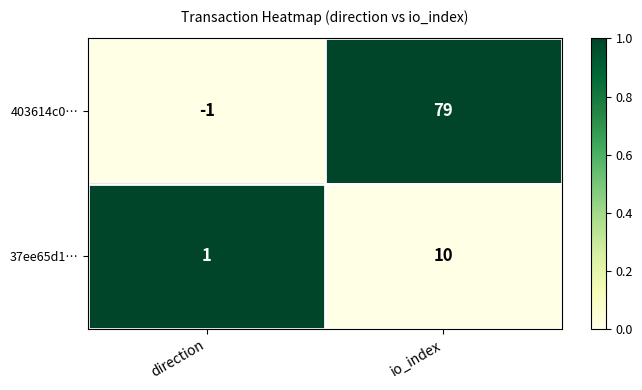

Rank the series by their maximum value, from lowest to highest.

37ee65d1…, 403614c0…